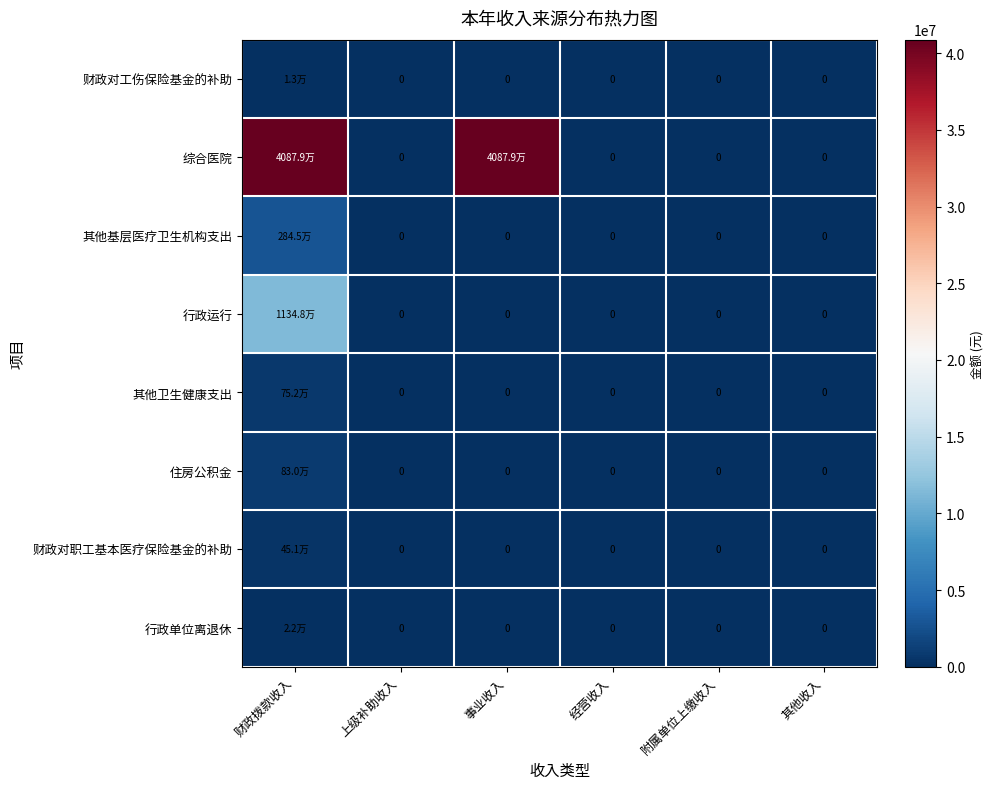

Which has a higher value, 附属单位上缴收入 or 事业收入?

附属单位上缴收入